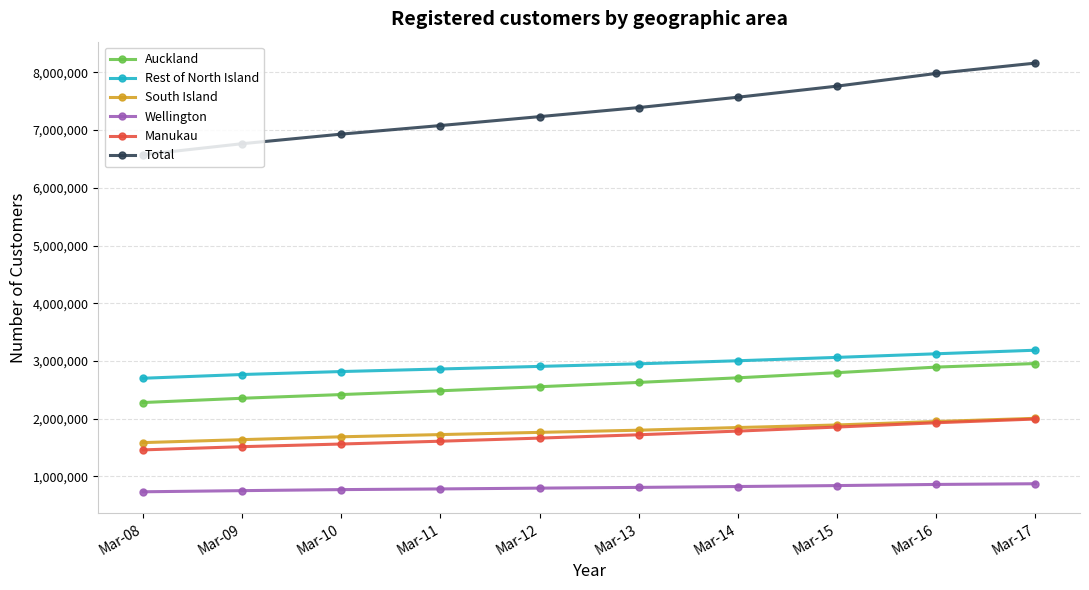

How many values in the South Island series are below 1798498?

5